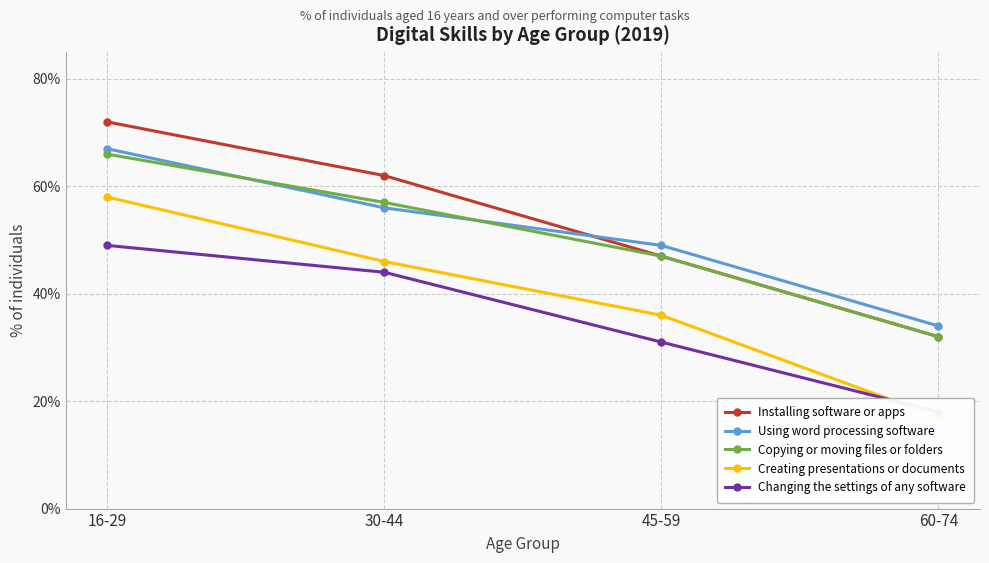

True or false: Changing the settings of any software and Installing software or apps intersect in this chart.

False